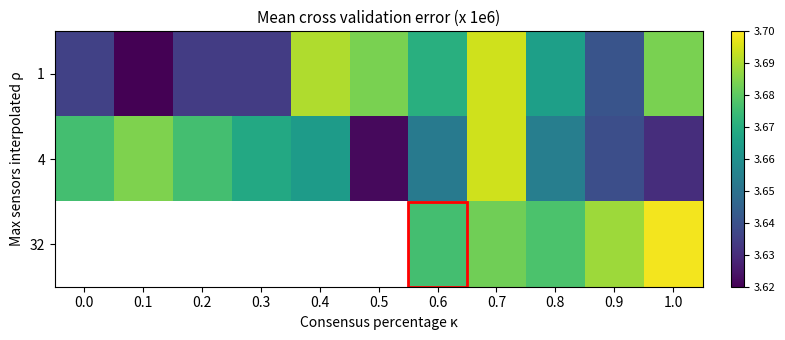

At how many categories does at least one series exceed 3?

11